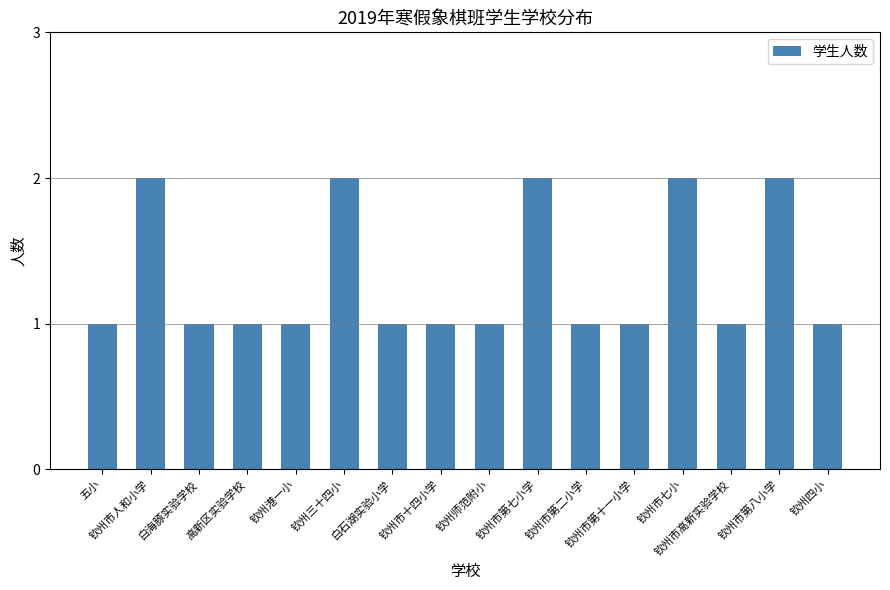

What is the sum of all values?

21